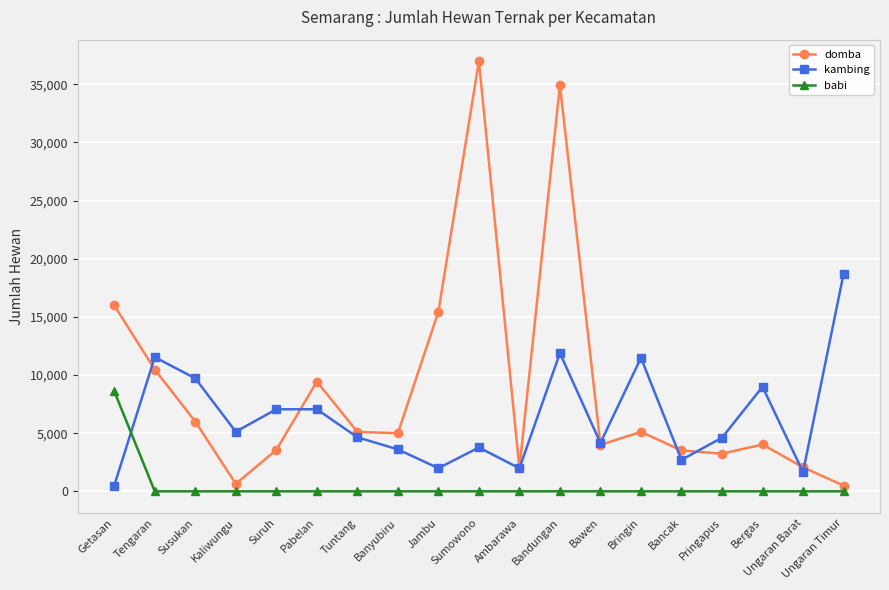

True or false: babi and kambing cross at least once.

True